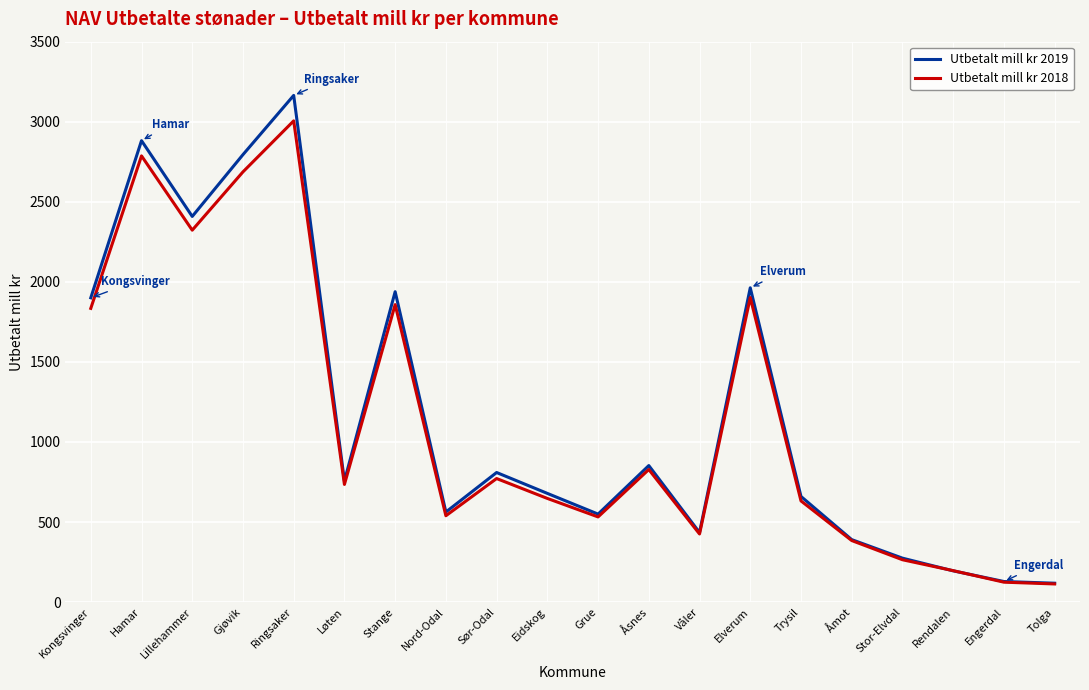

What are all the series names shown in the legend?

Utbetalt mill kr 2019, Utbetalt mill kr 2018